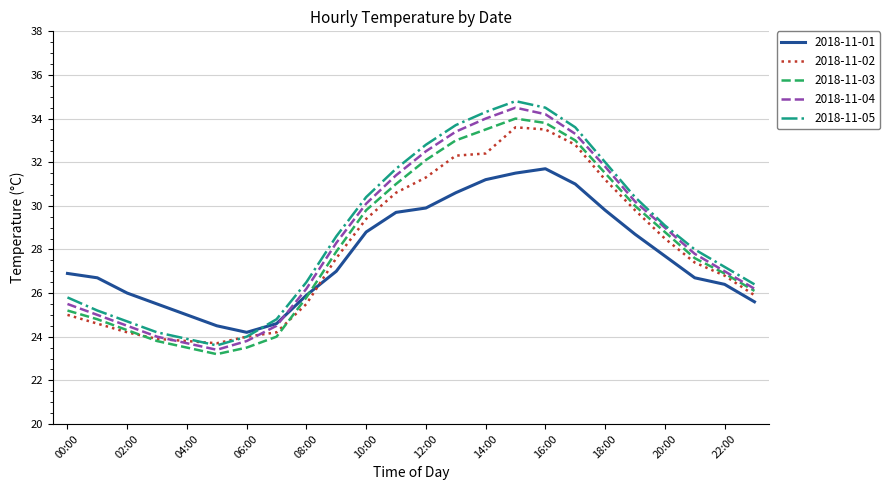

What is the minimum value shown in the chart?

23.2